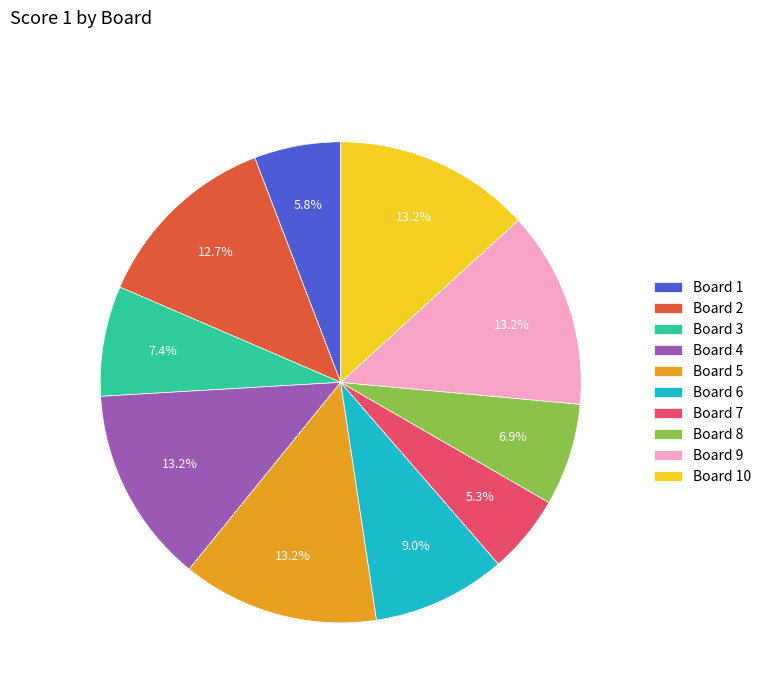

To the nearest percent, what is the combined percentage of Board 10 and Board 1?

19%